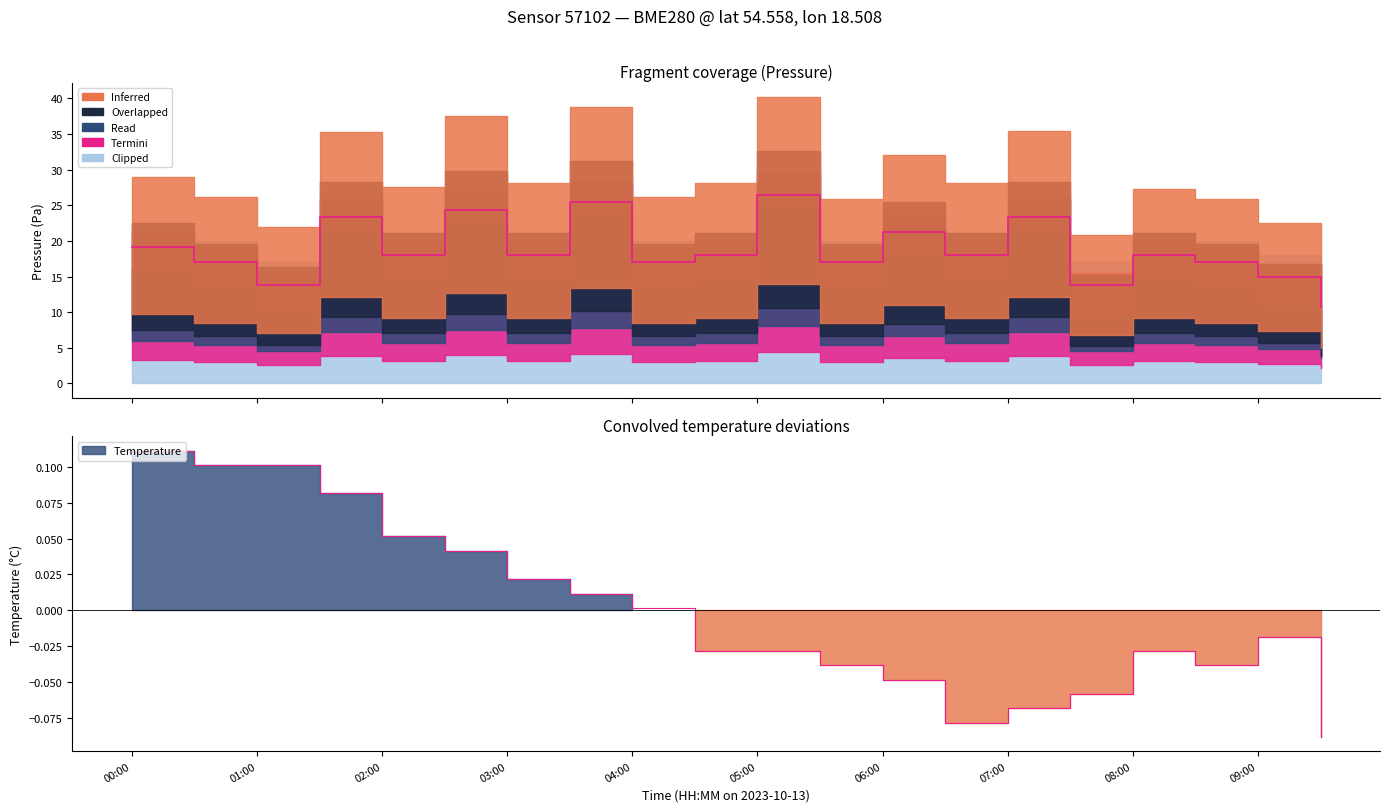

Between 00:30 and 05:30, which series saw the biggest shift?

Inferred